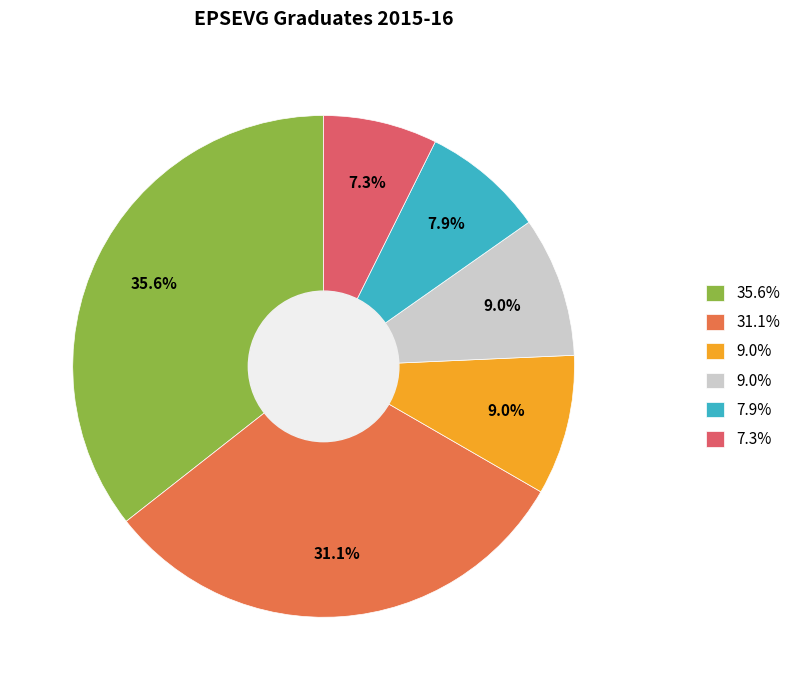

Is there any slice that represents more than half of the pie?

No